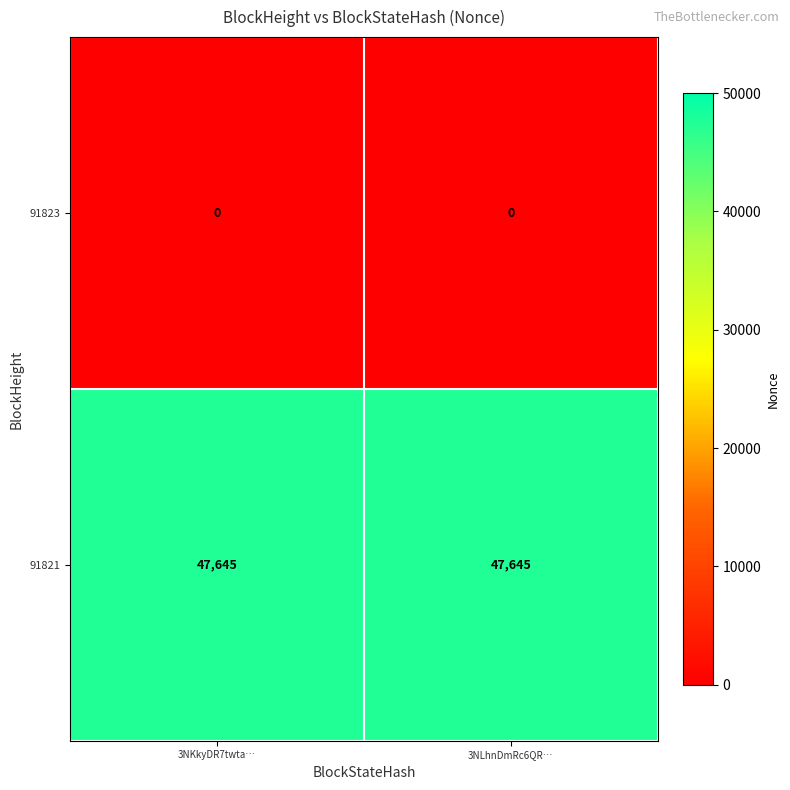

Rank the series by their average value, from lowest to highest.

91823, 91821